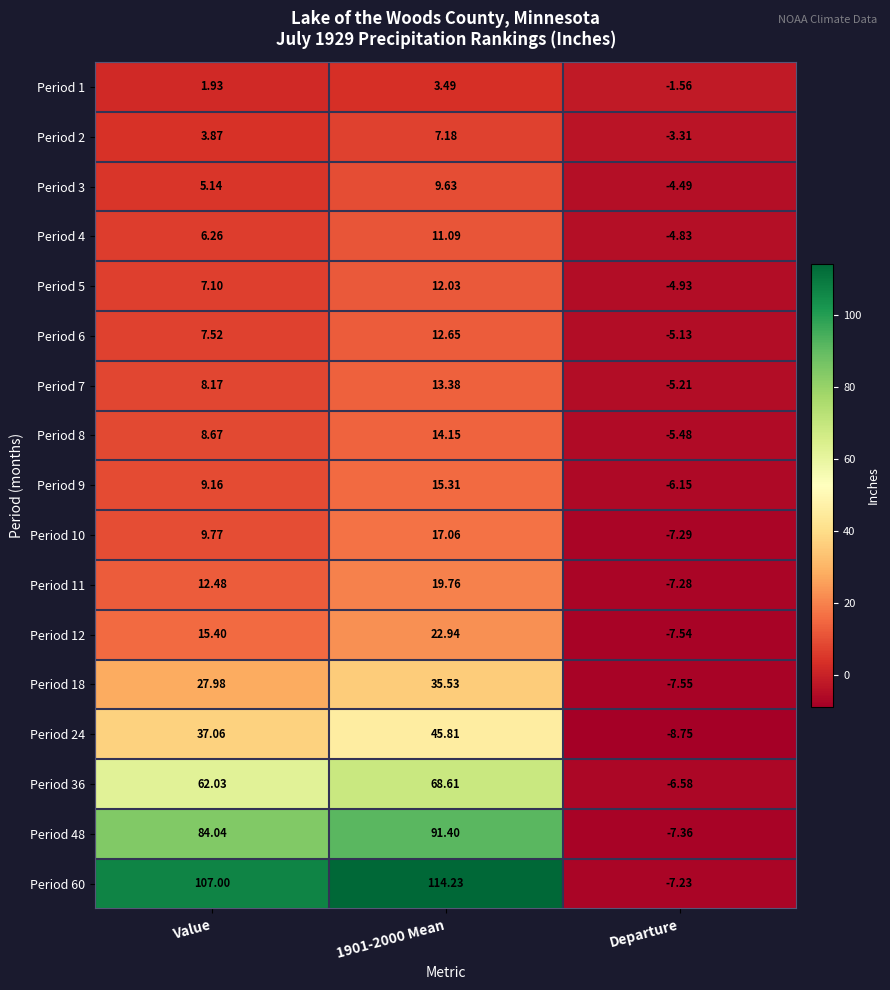

Where is Period 60 nearest to the value 53?

Value